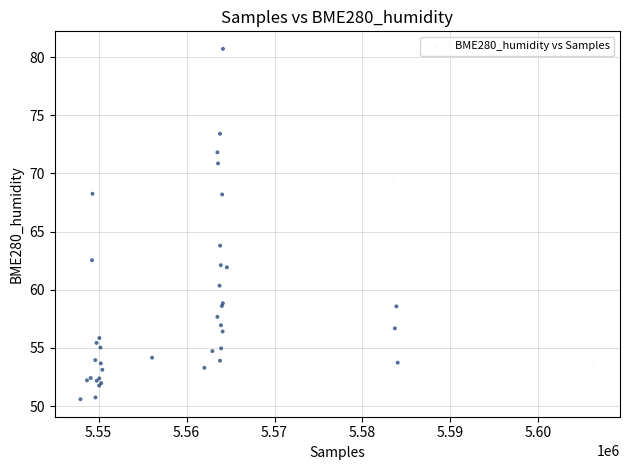

What Y value in the scatter plot is closest to 65?

63.8